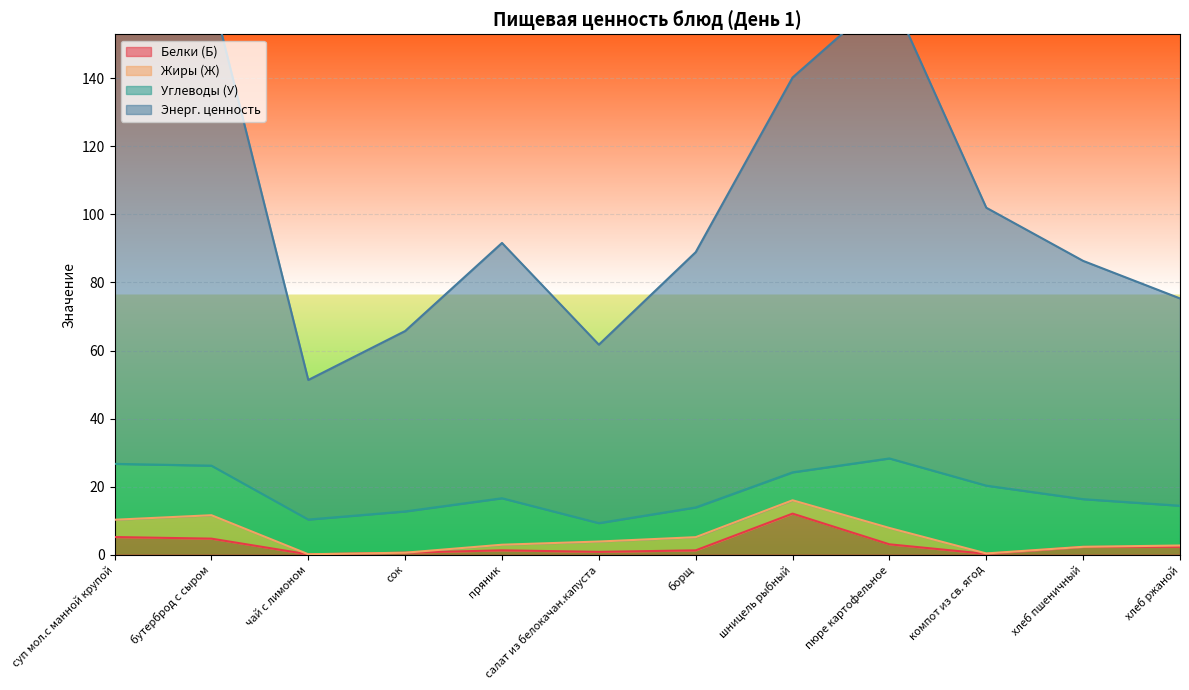

What is the greatest value displayed?

165.3